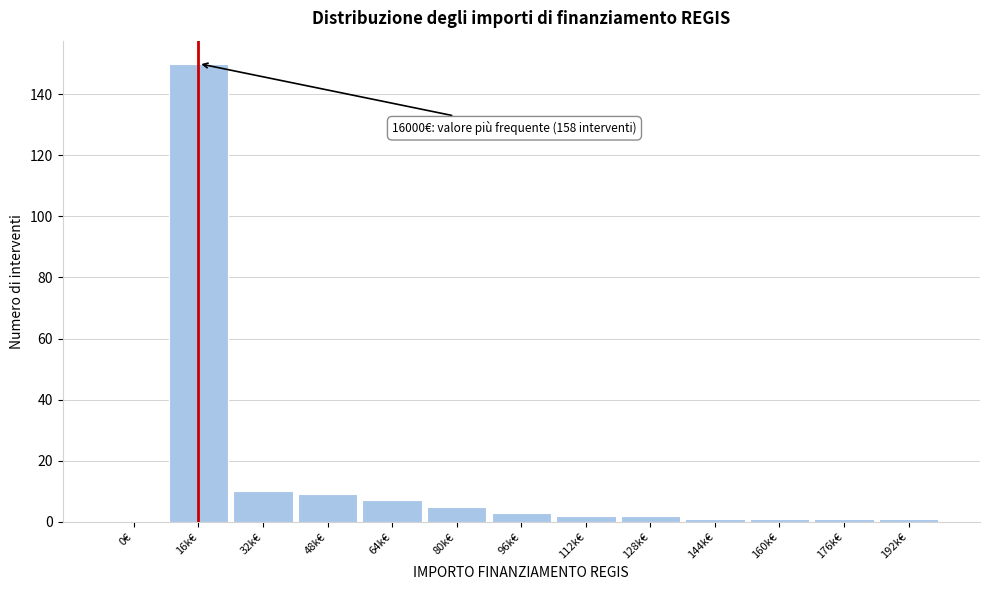

Reading left to right, transcribe all the data shown in this chart.

0€=0	16k€=150	32k€=10	48k€=9	64k€=7	80k€=5	96k€=3	112k€=2	128k€=2	144k€=1	160k€=1	176k€=1	192k€=1